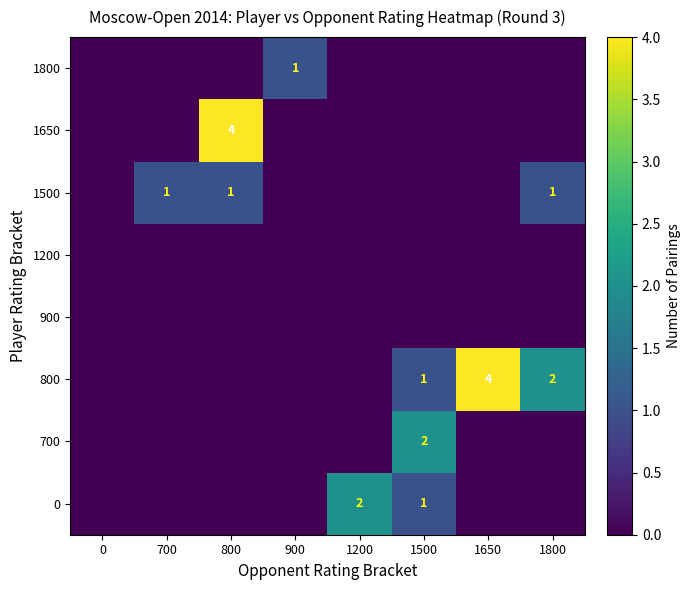

The 1500 series shows 1 at 700. True or false?

True